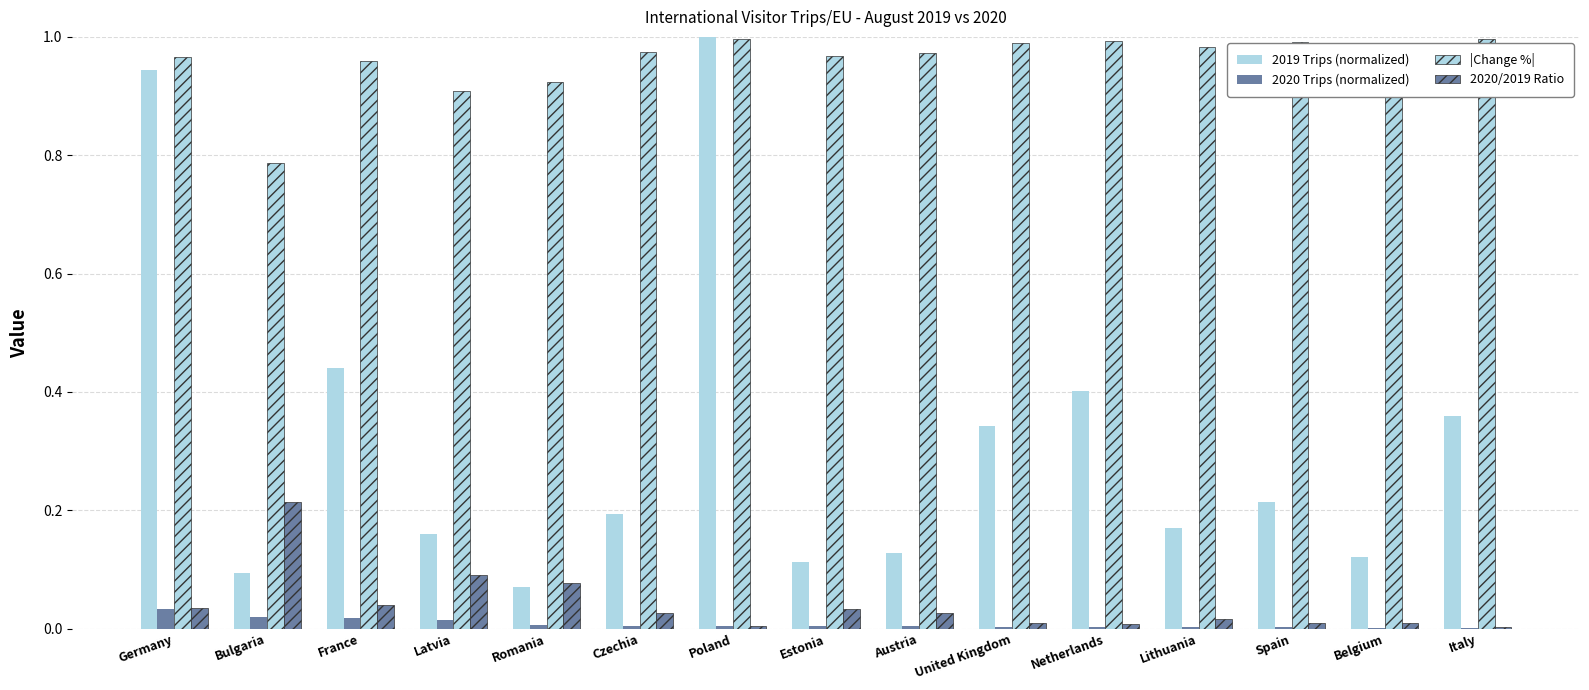

Where is |Change %| nearest to the value 0?

Bulgaria